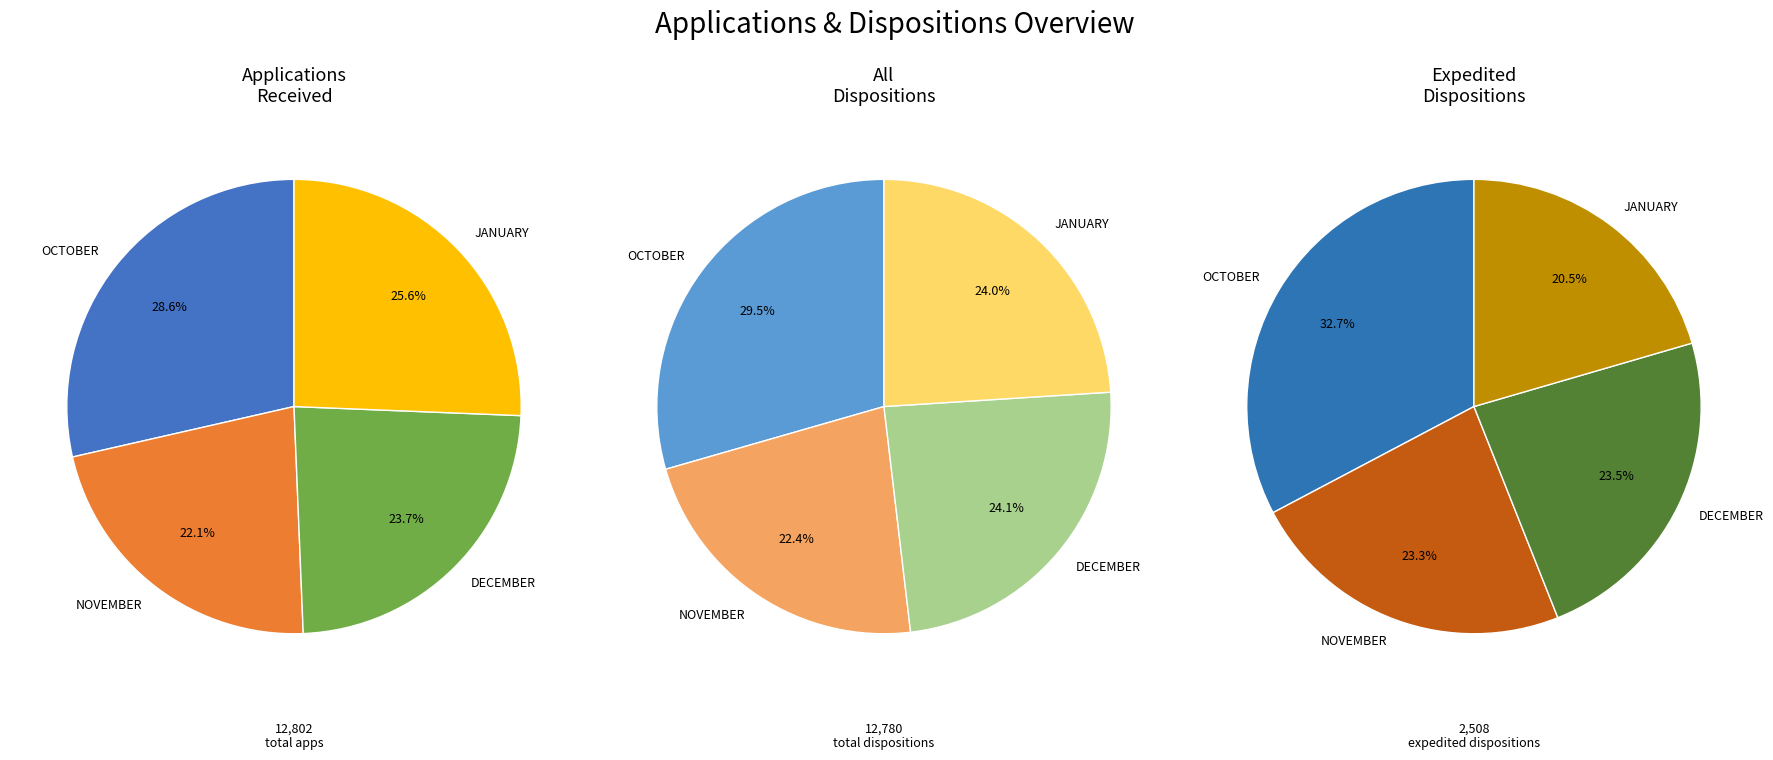

Rank the series by their maximum value, from highest to lowest.

ALL DISPOSITIONS TOTAL, APPS REC'D, EXPEDITED DISPOSITIONS TOTAL